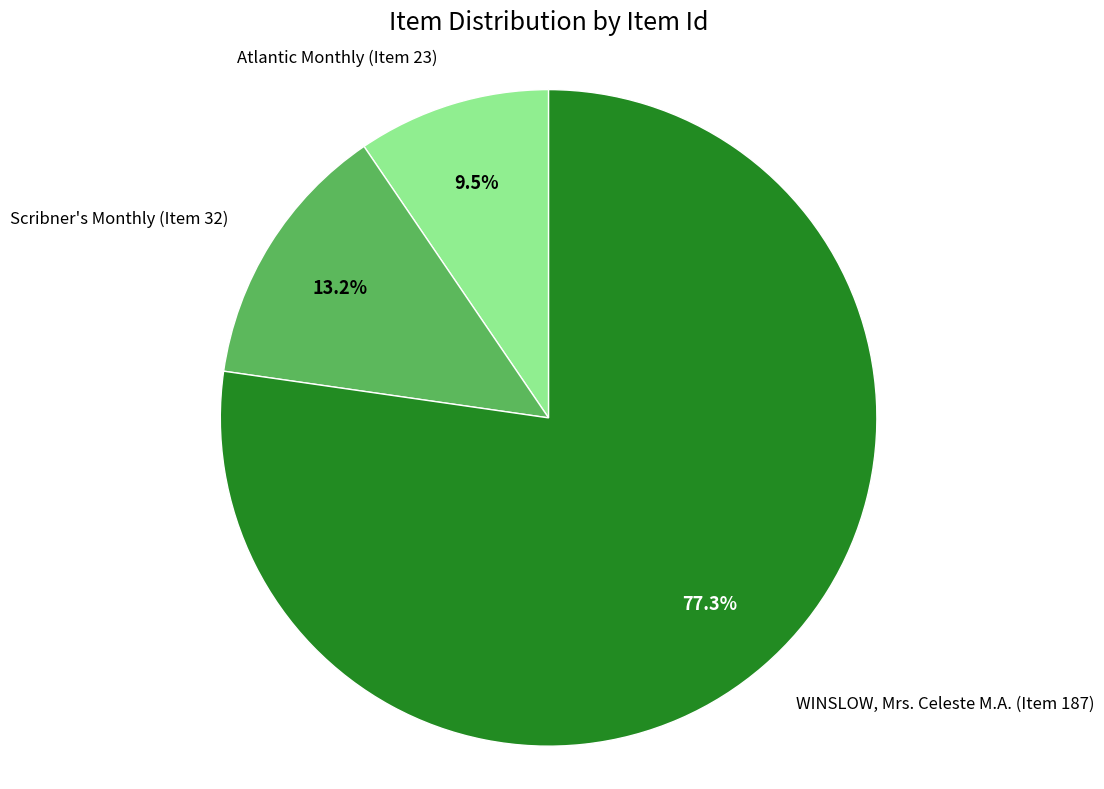

Which has a higher value, WINSLOW, Mrs. Celeste M.A. (Item 187) or Atlantic Monthly (Item 23)?

WINSLOW, Mrs. Celeste M.A. (Item 187)